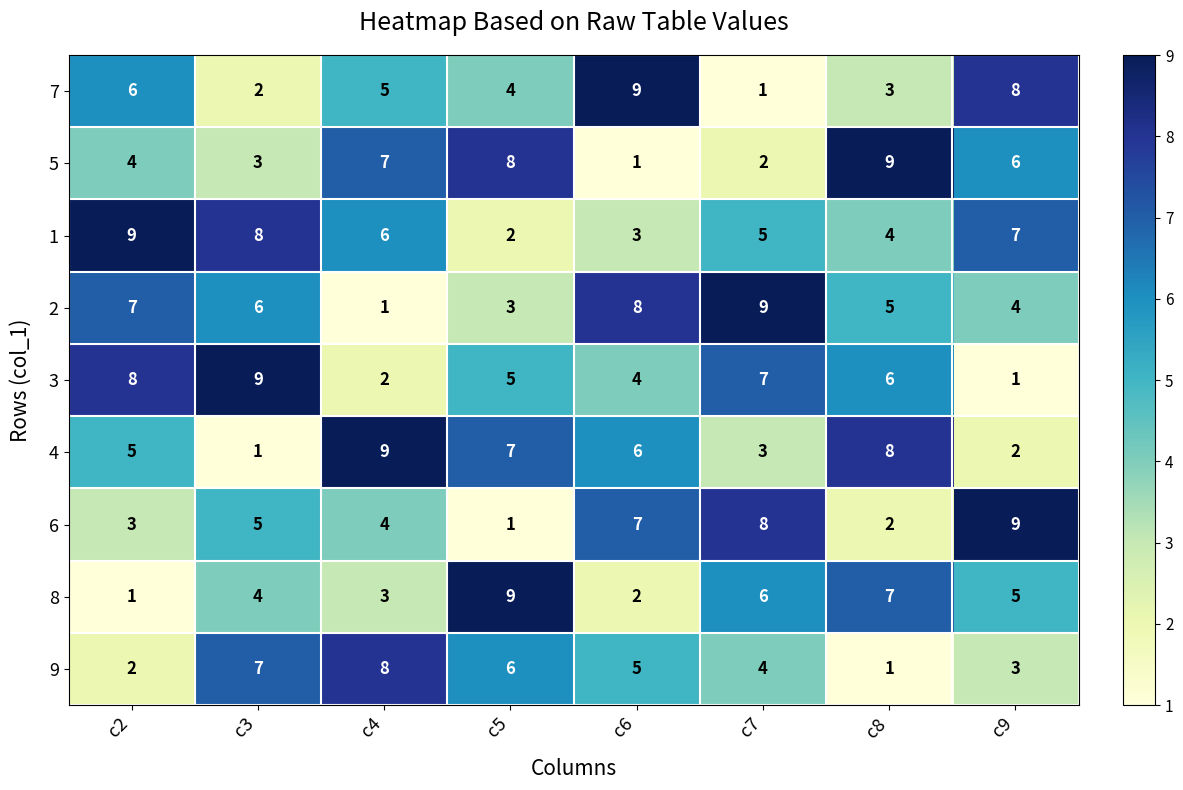

How many series are shown in this chart?

9